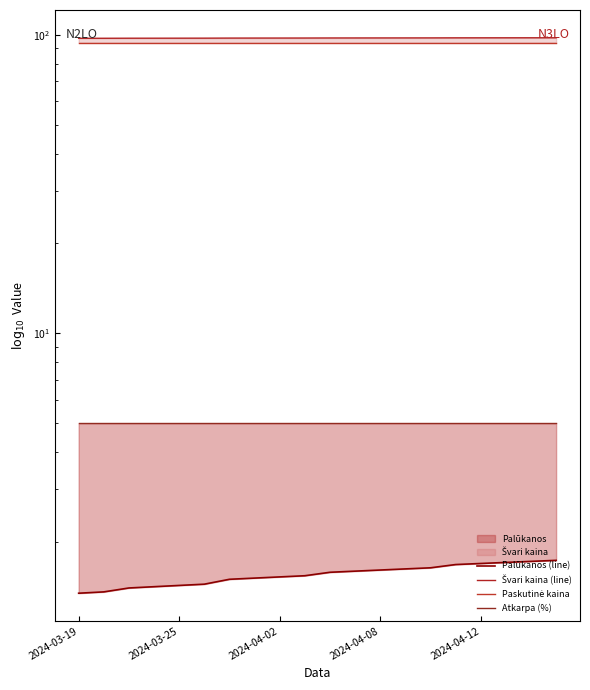

What is the lowest value of the Atkarpa (%) series?

5.0